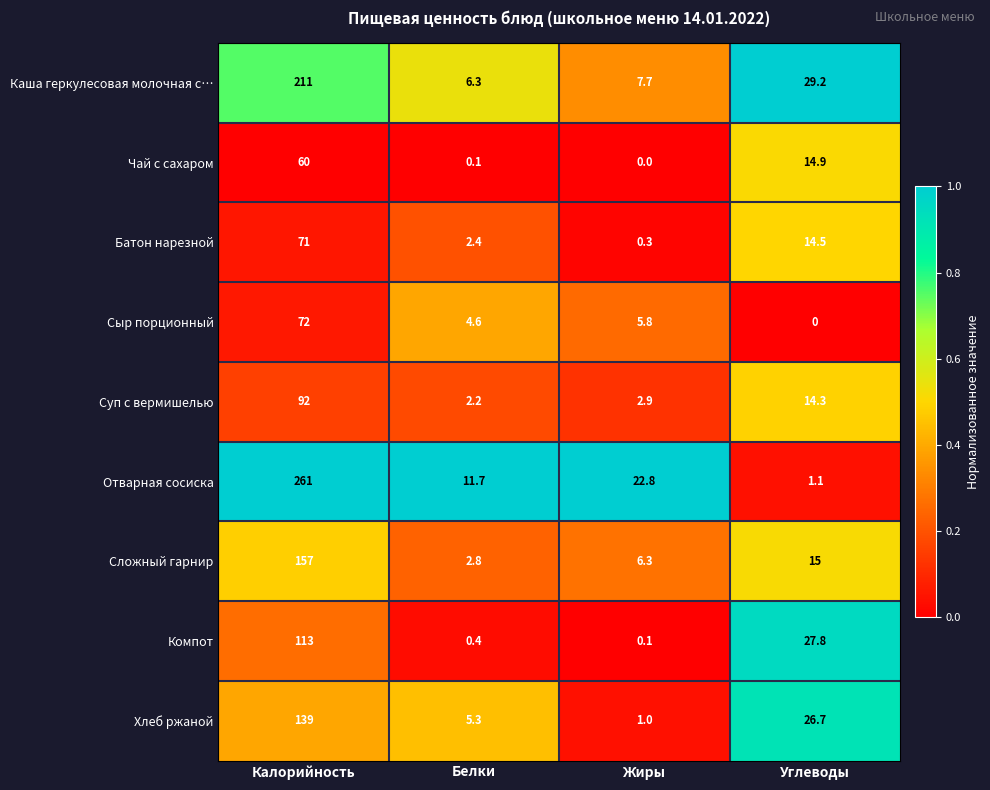

Which series has the largest total across all categories?

Отварная сосиска